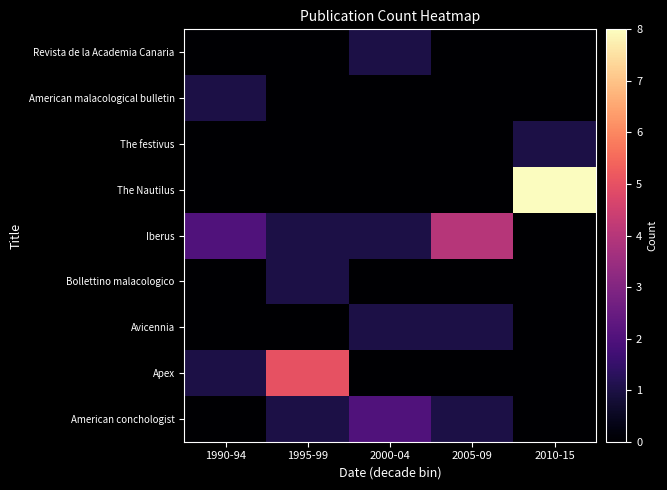

What is the total value across all series at 2005-09?

6